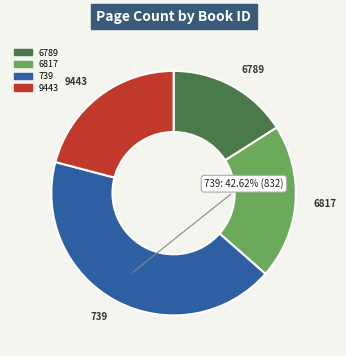

Which has a higher value, 739 or 9443?

739